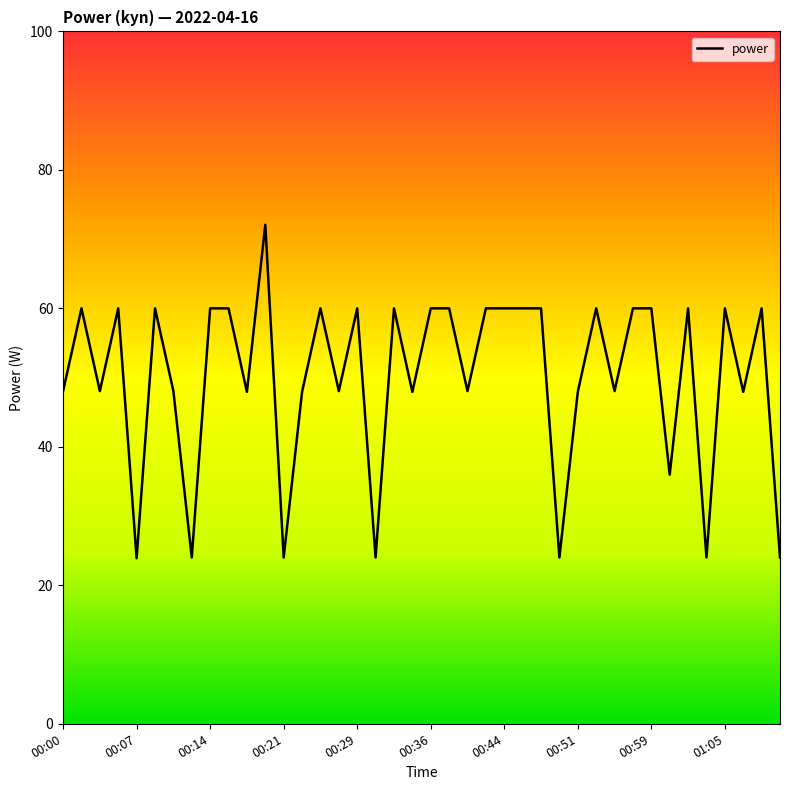

What is the difference between the maximum and minimum values?

48.2